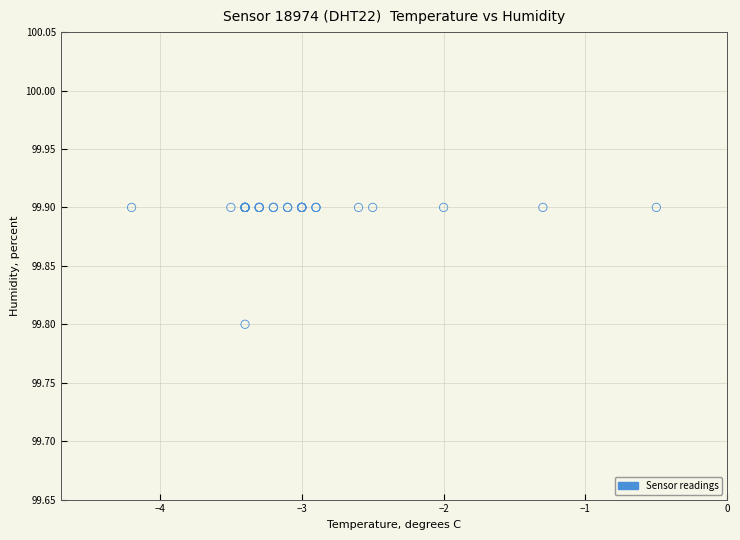

What Y value in the scatter plot is closest to 99?

99.8